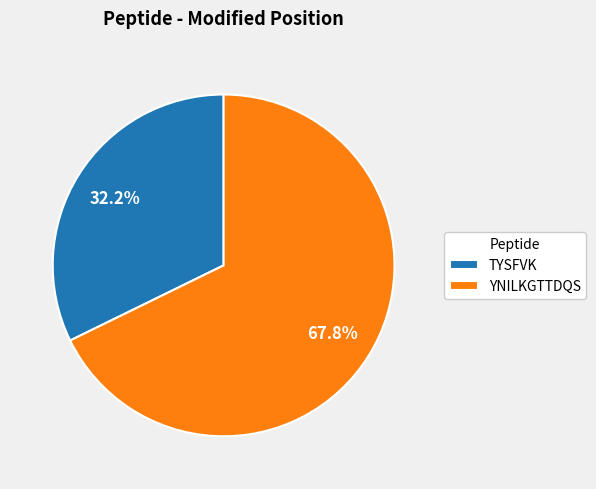

True or false: TYSFVK accounts for 32% of the total.

True